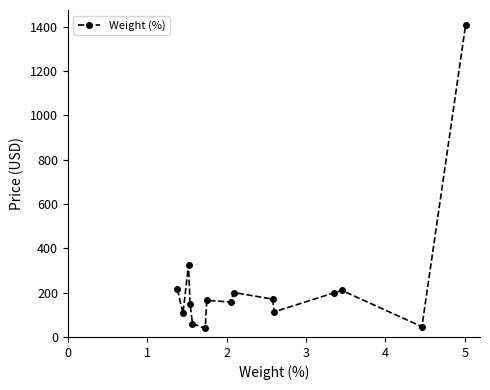

What is the maximum value shown in the chart?

1407.8